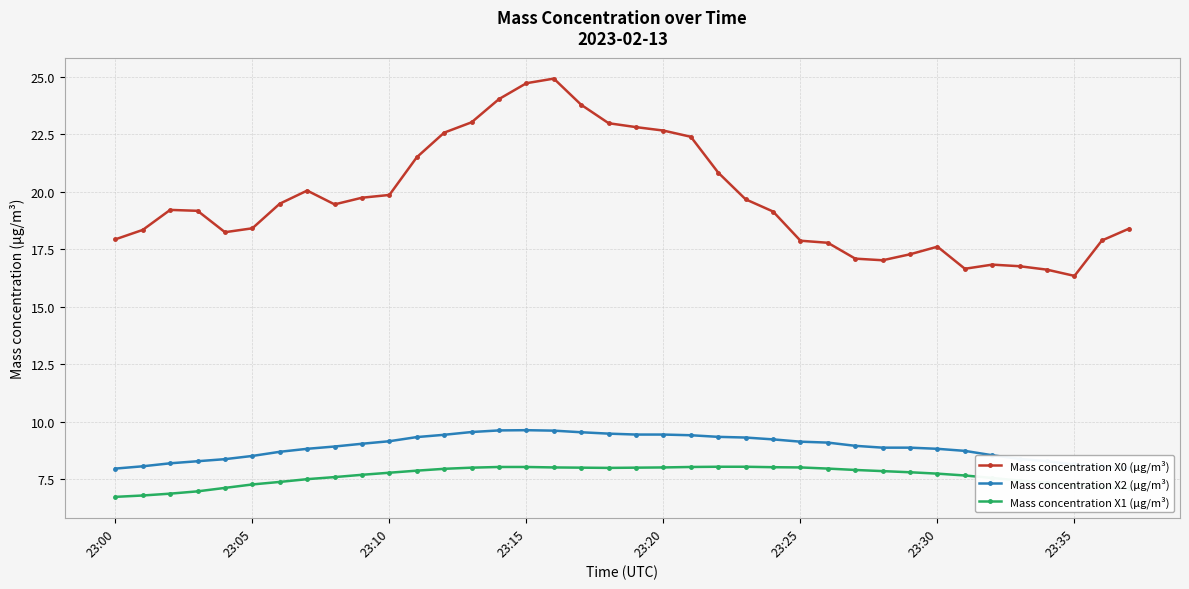

Does the chart display data point markers on the line(s)?

Yes